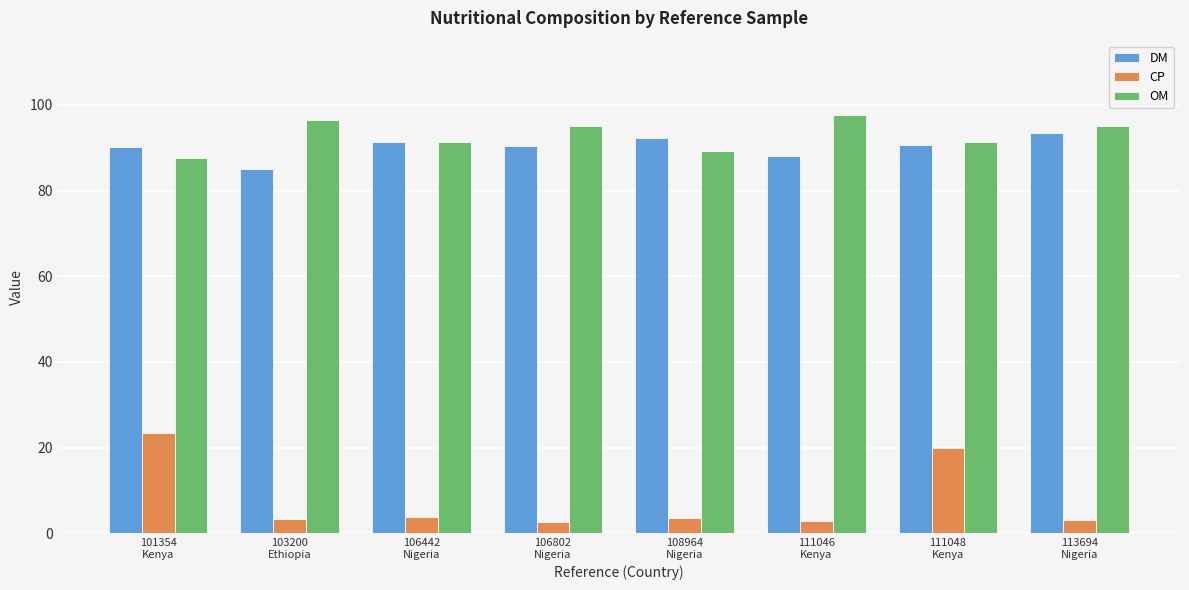

The DM series shows 90.6 at 111048
Kenya. True or false?

True